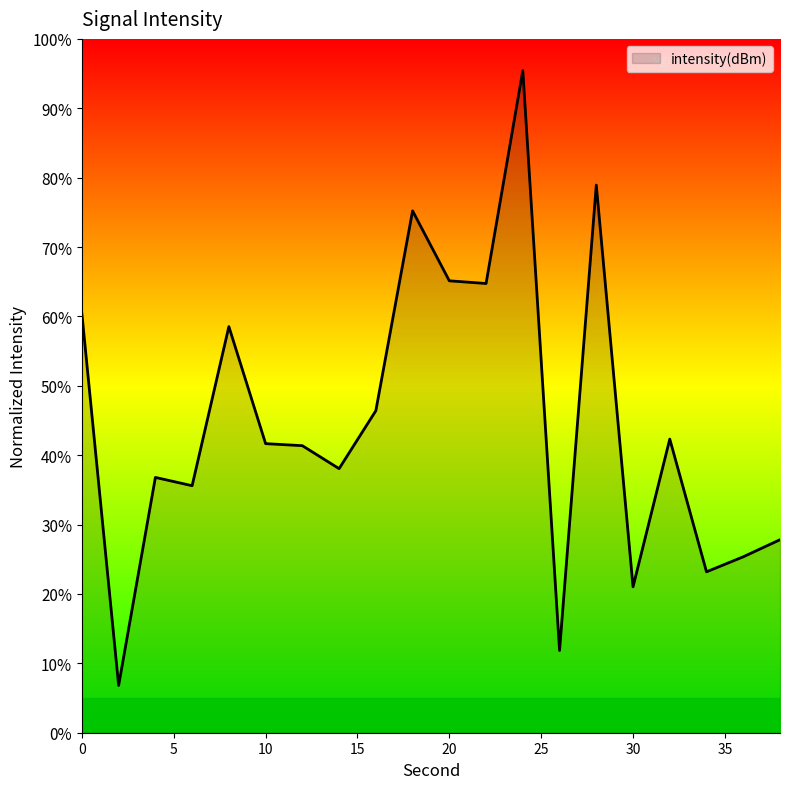

What is the maximum value shown in the chart?

95.4